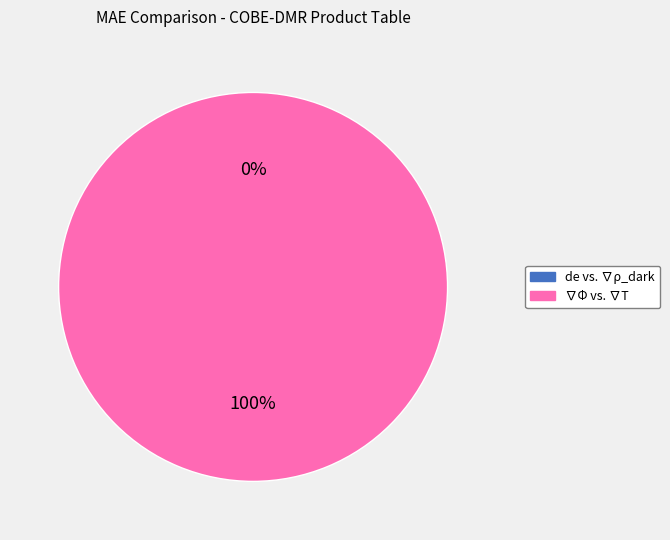

How many segments does this pie chart have?

2